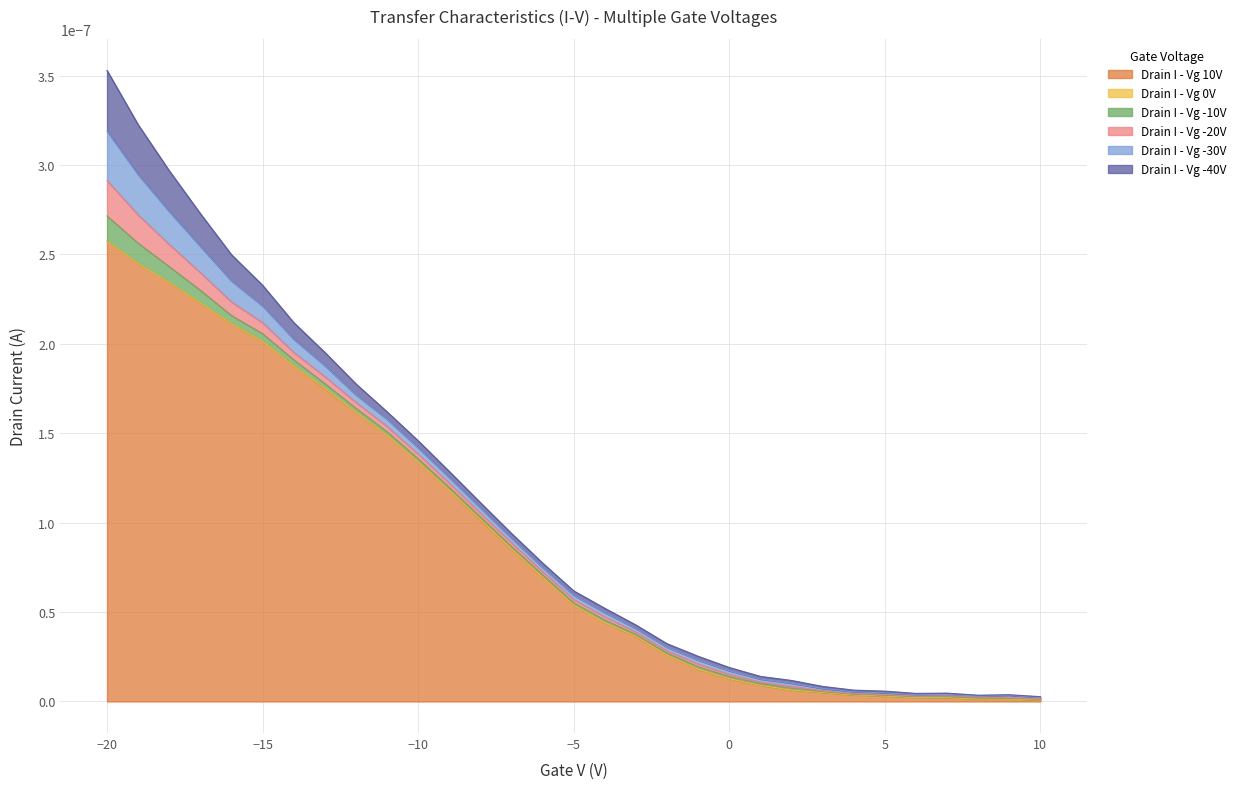

Is the value of Drain I - Vg -40V at 2 greater than the value of Drain I - Vg -10V at -15?

No